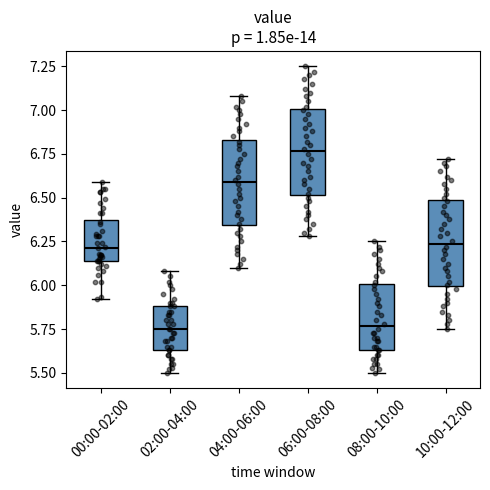

Reading left to right, read every box against the y-axis: the position of its median line, the range the box covers, and the ends of its whiskers. The values are not printed on the chart, so give them approximately, as read against the axis.

00:00-02:00: median 6.20, box 6.15 to 6.35, whiskers 5.90 to 6.60
02:00-04:00: median 5.75, box 5.65 to 5.90, whiskers 5.50 to 6.10
04:00-06:00: median 6.60, box 6.35 to 6.85, whiskers 6.10 to 7.10
06:00-08:00: median 6.75, box 6.50 to 7.00, whiskers 6.30 to 7.25
08:00-10:00: median 5.75, box 5.65 to 6.00, whiskers 5.50 to 6.25
10:00-12:00: median 6.25, box 6.00 to 6.50, whiskers 5.75 to 6.70